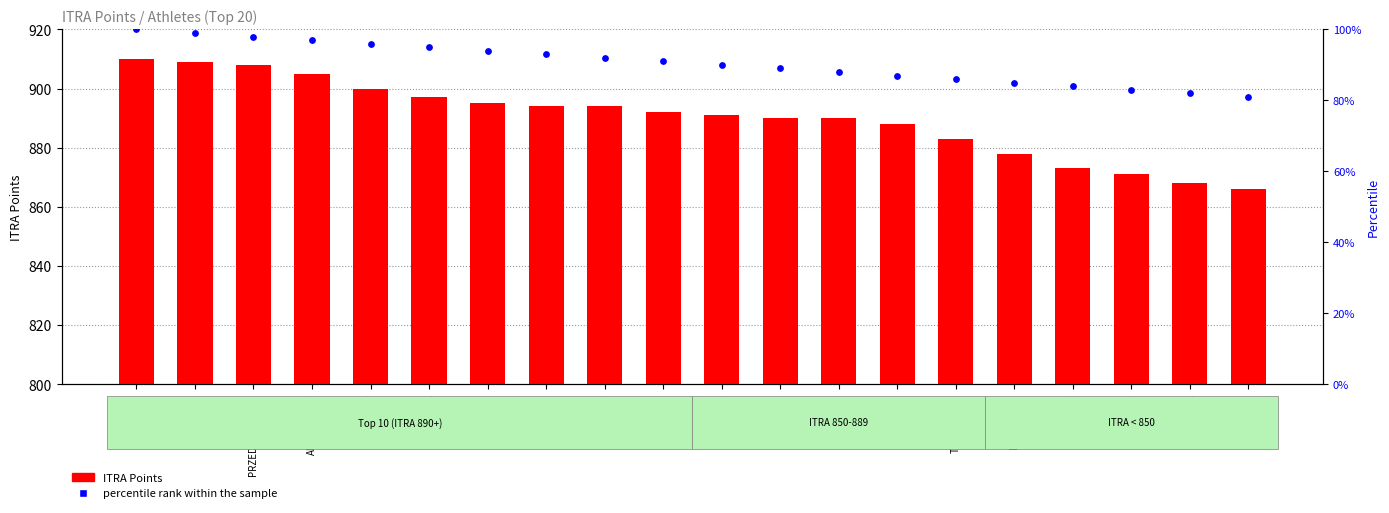

Which series contains the lowest Y value?

percentile rank within the sample